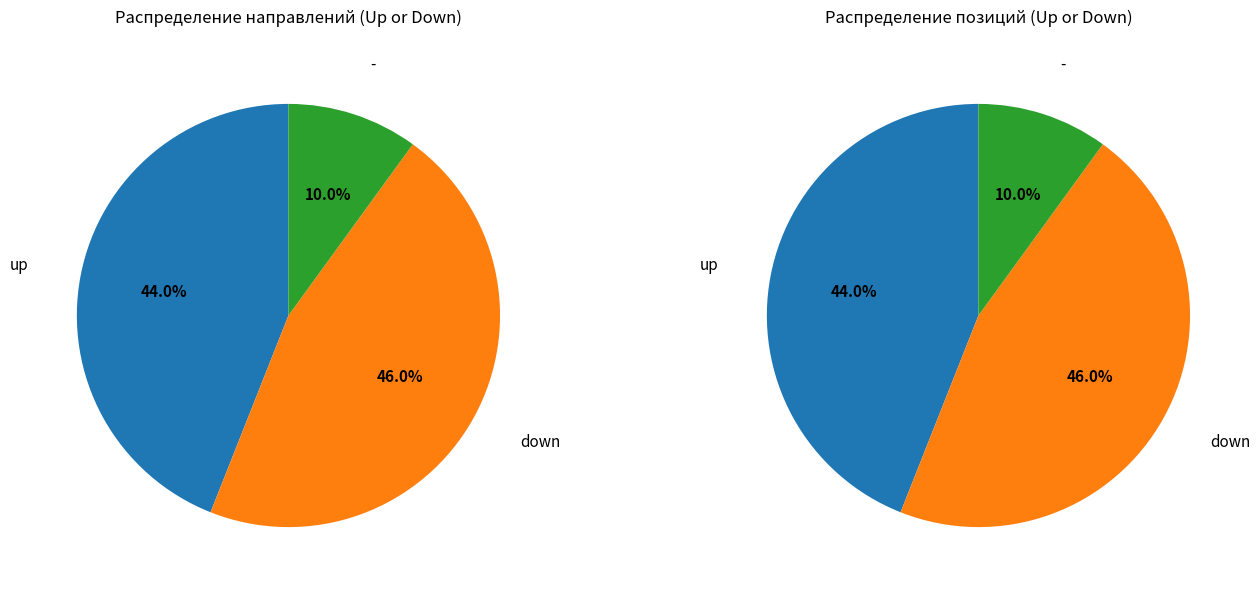

The up slice represents 44% of the pie. True or false?

True